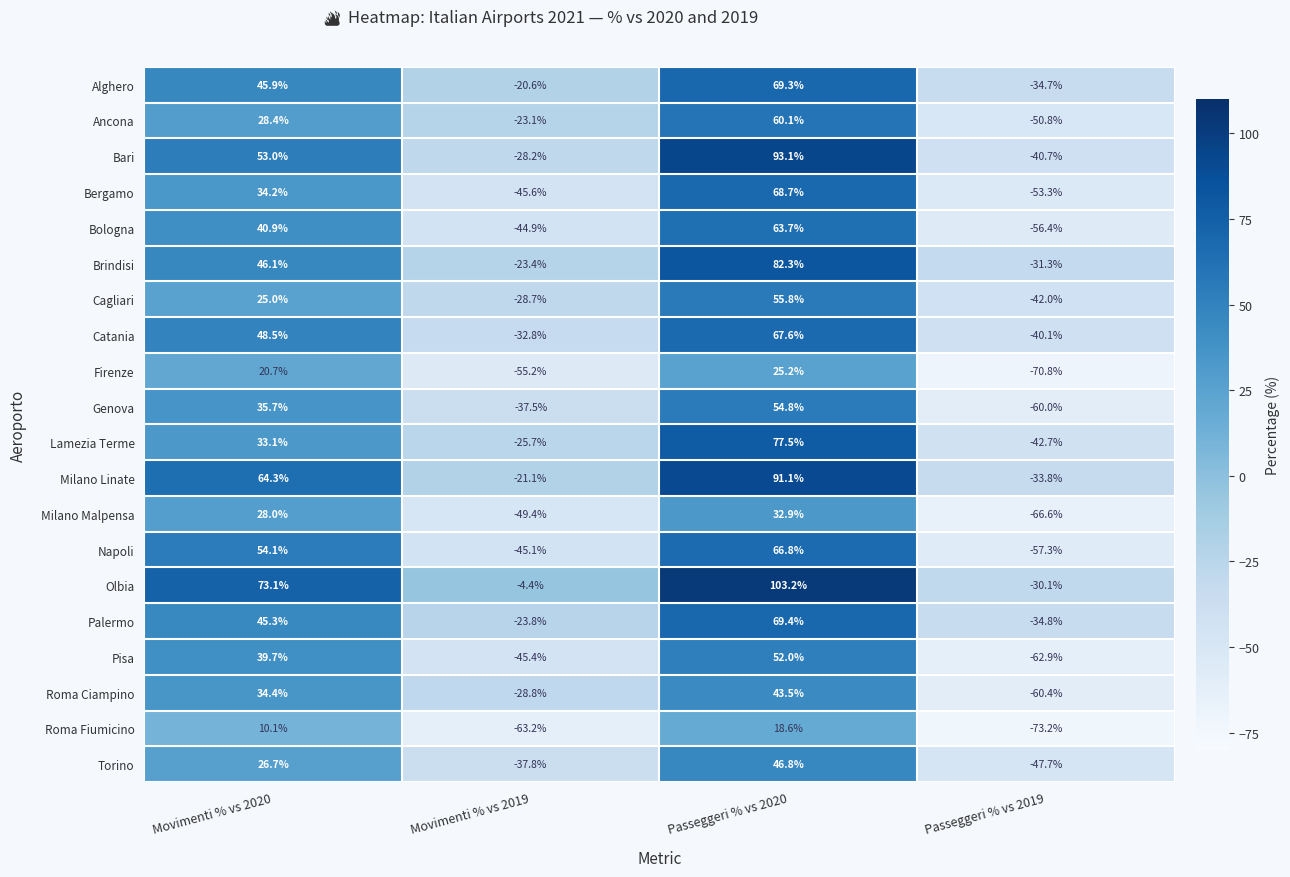

What is the difference between the maximum and minimum values in the Pisa series?

114.9